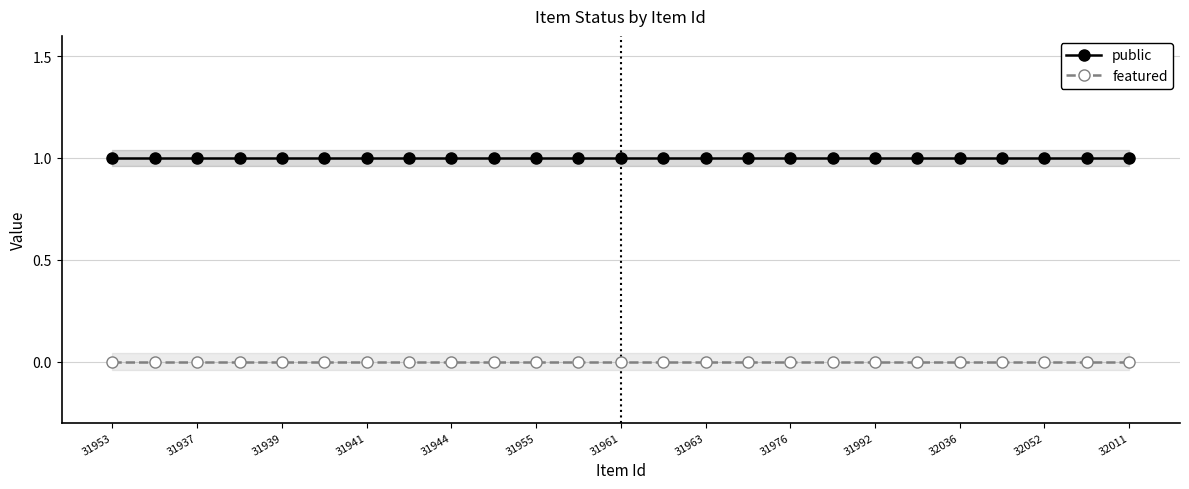

At which label is public closest to 1?

31953